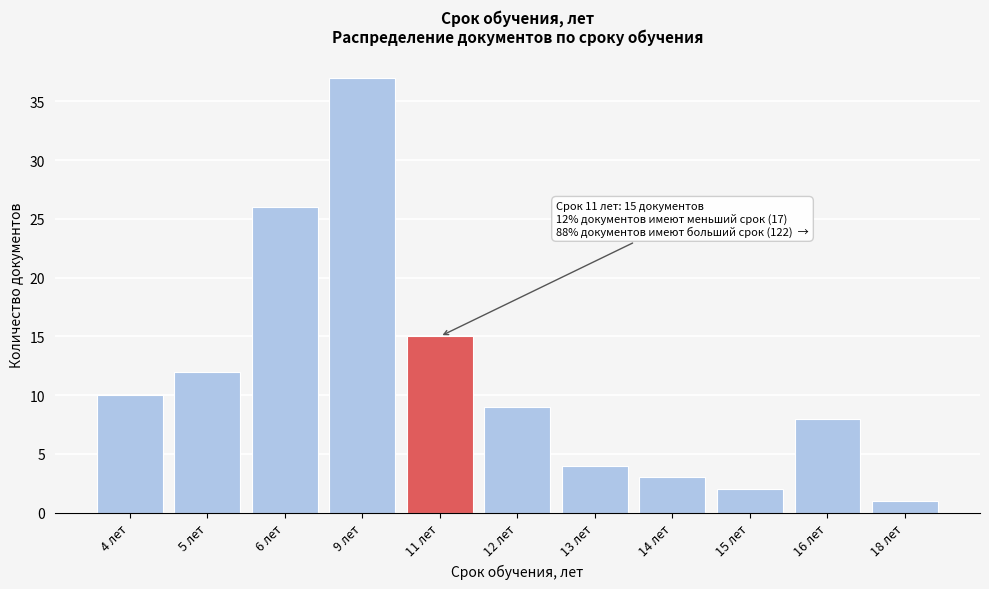

Reading left to right, list all the values displayed in this chart.

10	12	26	37	15	9	4	3	2	8	1